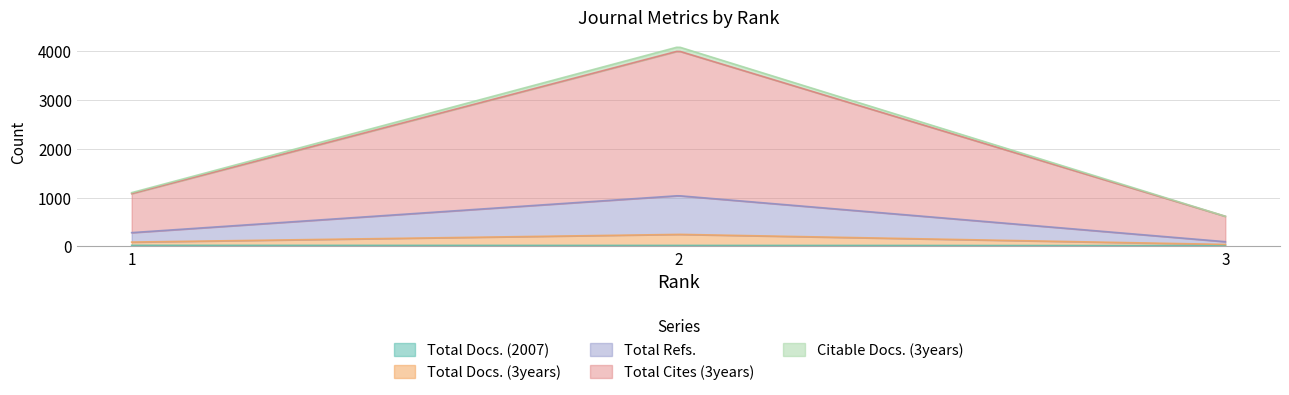

The value of Total Docs. (3years) at 2 is 101. True or false?

False